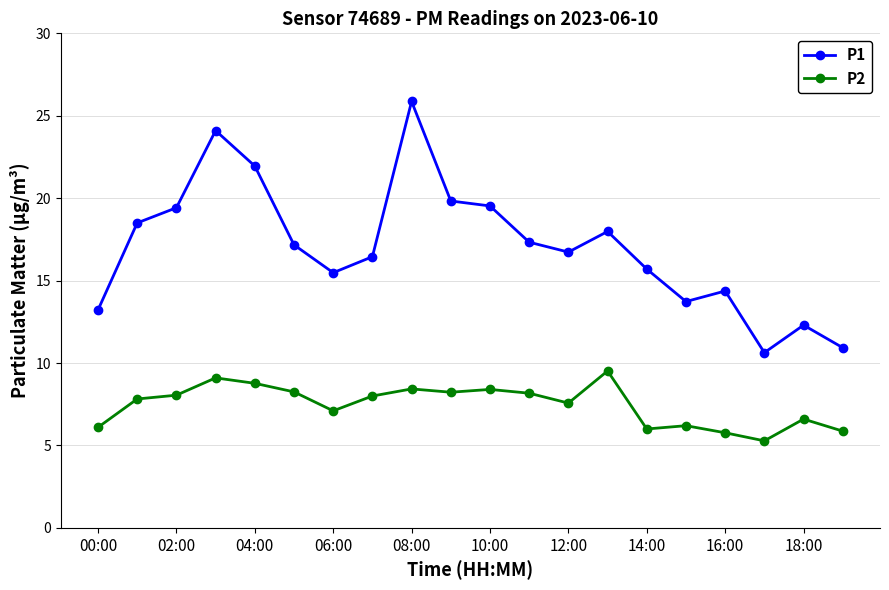

What is the value of the P1 point at the 7th from the left?

15.5